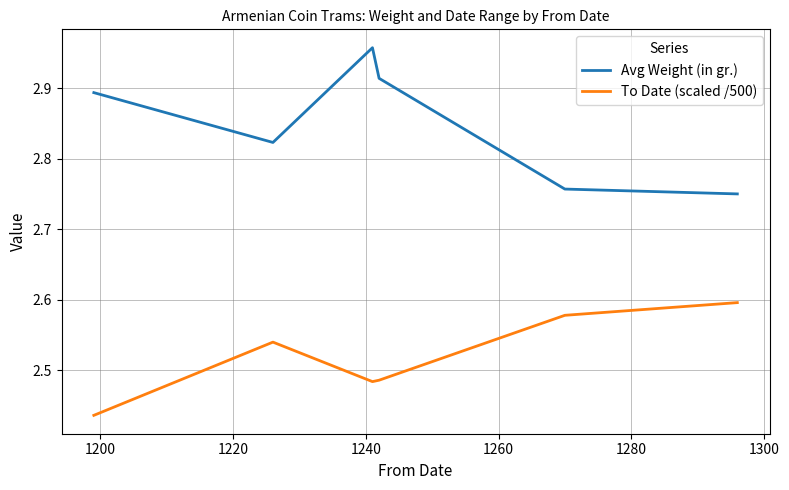

What is the difference between the maximum and minimum values in the Avg Weight (in gr.) series?

0.2